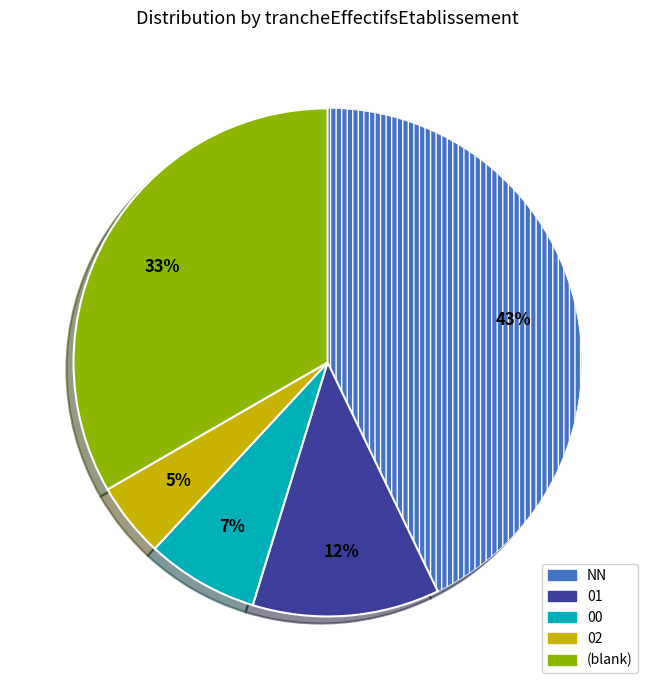

Is there any slice that represents more than half of the pie?

No